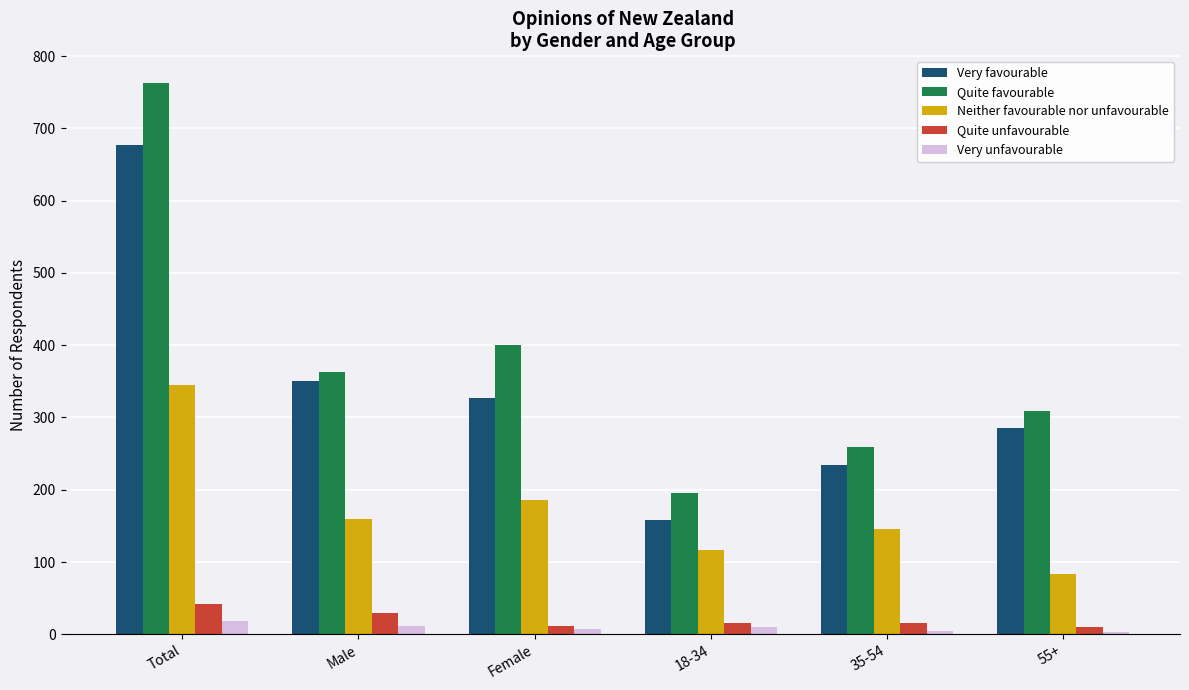

What is the average value of the Quite unfavourable series?

21